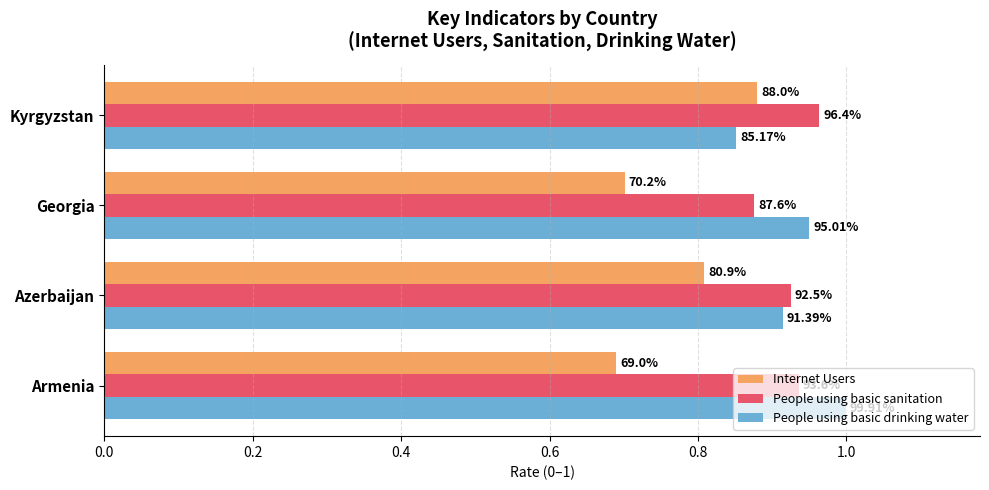

What are all the series names shown in the legend?

Internet Users, People using basic sanitation, People using basic drinking water